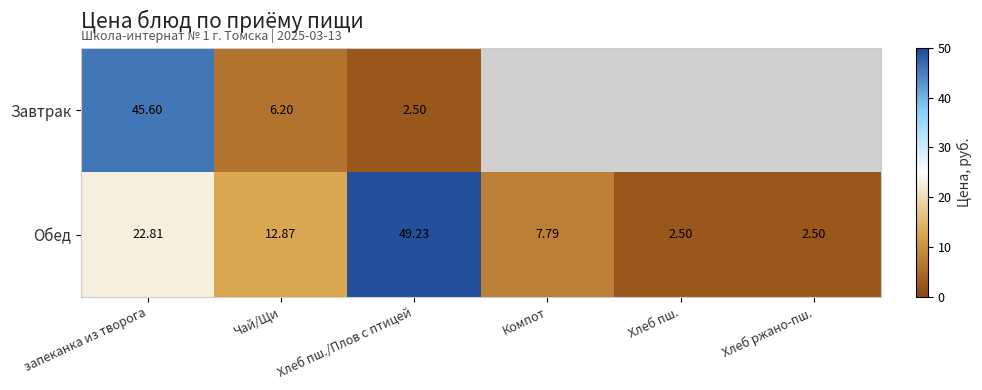

How many values in the Обед series exceed 12?

3